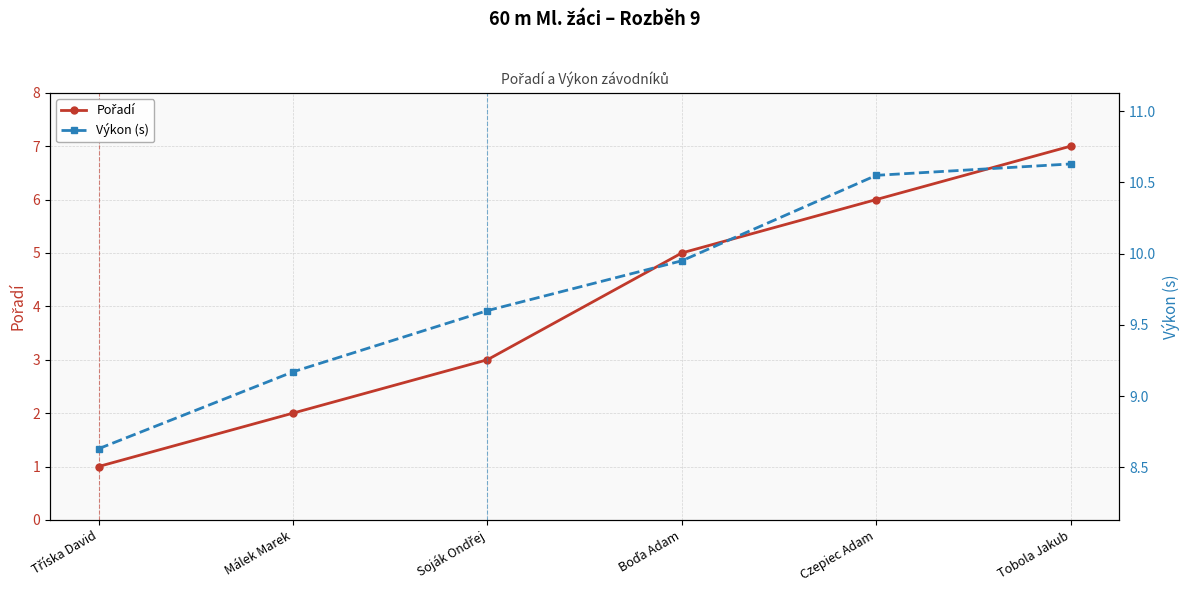

What is the difference between the maximum and minimum values in the Výkon (s) series?

2.0